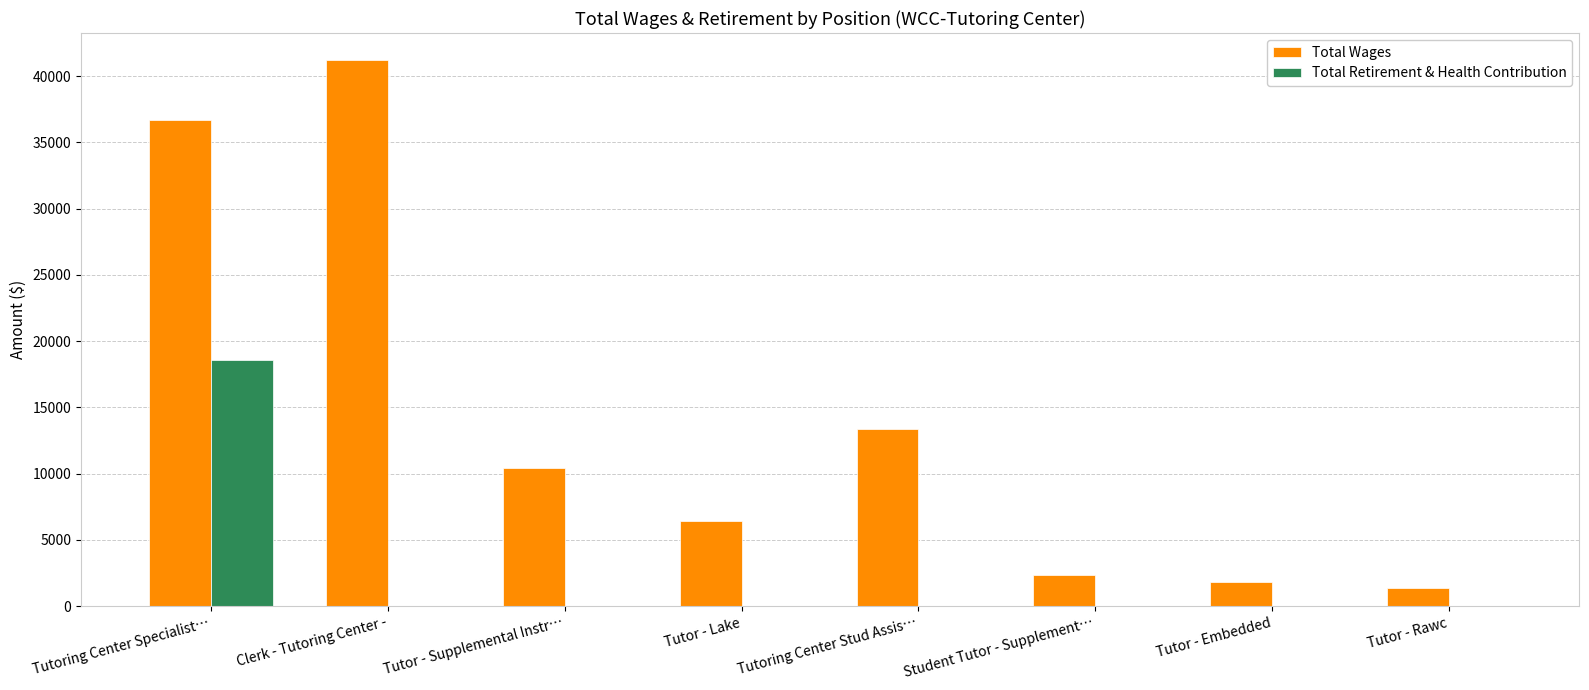

Which series changed the most between Clerk - Tutoring Center - and Tutor - Lake?

Total Wages